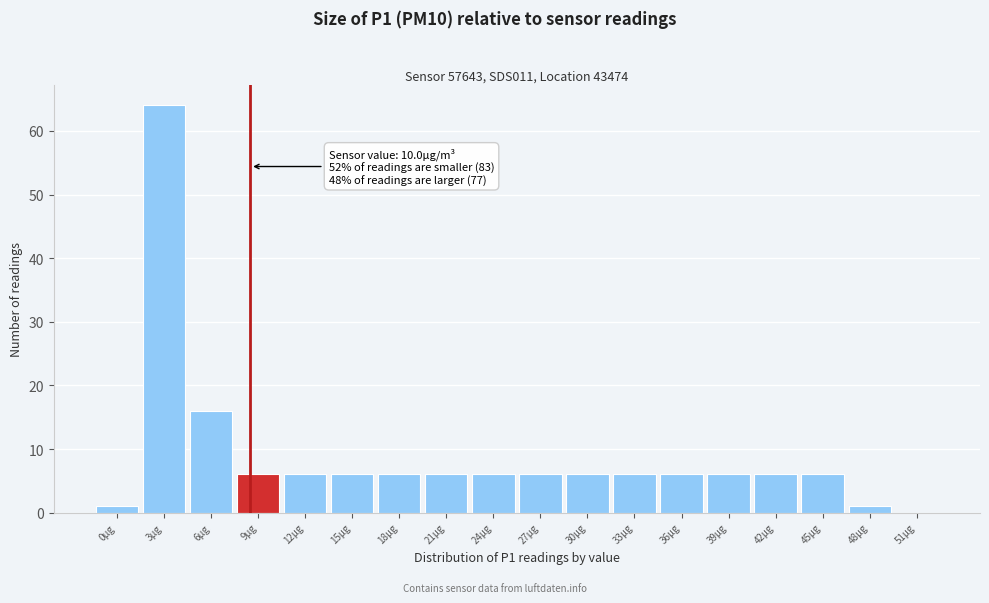

Reading right to left, list all the values displayed in this chart.

51µg=0	48µg=1	45µg=6	42µg=6	39µg=6	36µg=6	33µg=6	30µg=6	27µg=6	24µg=6	21µg=6	18µg=6	15µg=6	12µg=6	9µg=6	6µg=16	3µg=64	0µg=1